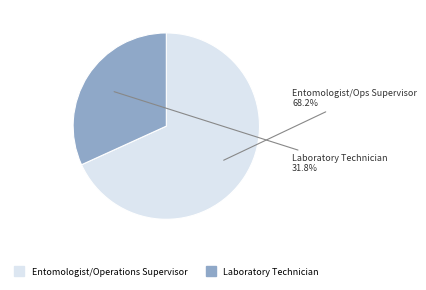

Does Laboratory Technician account for over 50% of the chart?

No